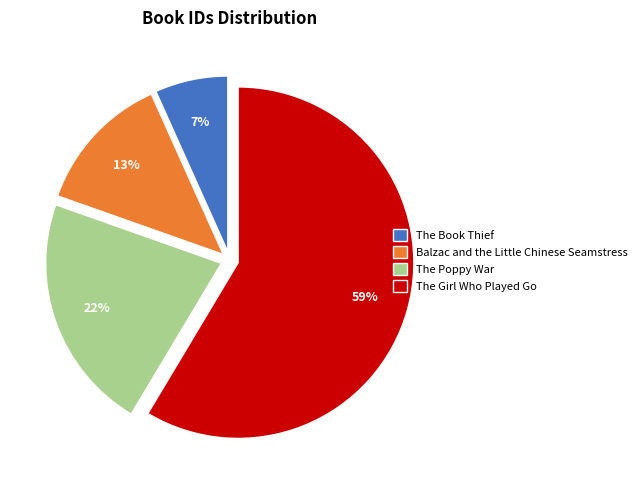

How many segments does this pie chart have?

4